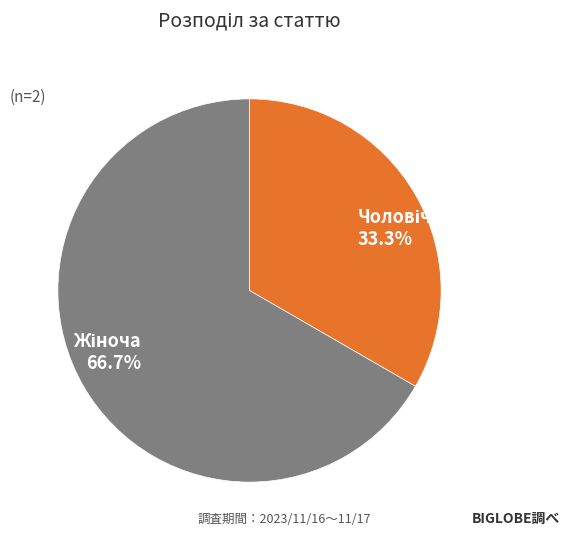

Is there a majority slice in this chart?

Yes